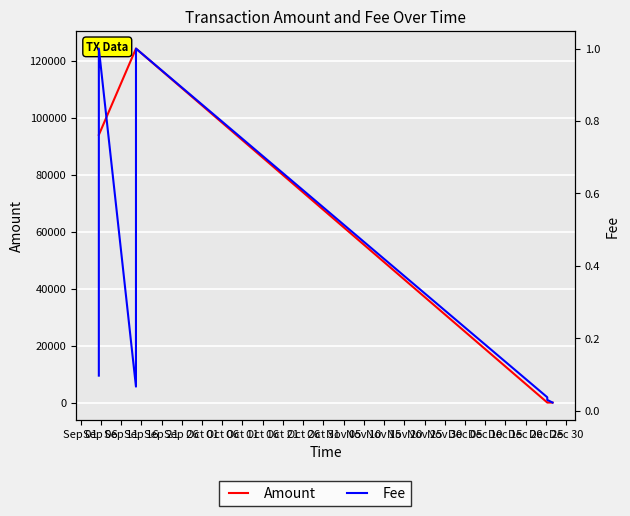

Which series has the largest total across all categories?

Amount